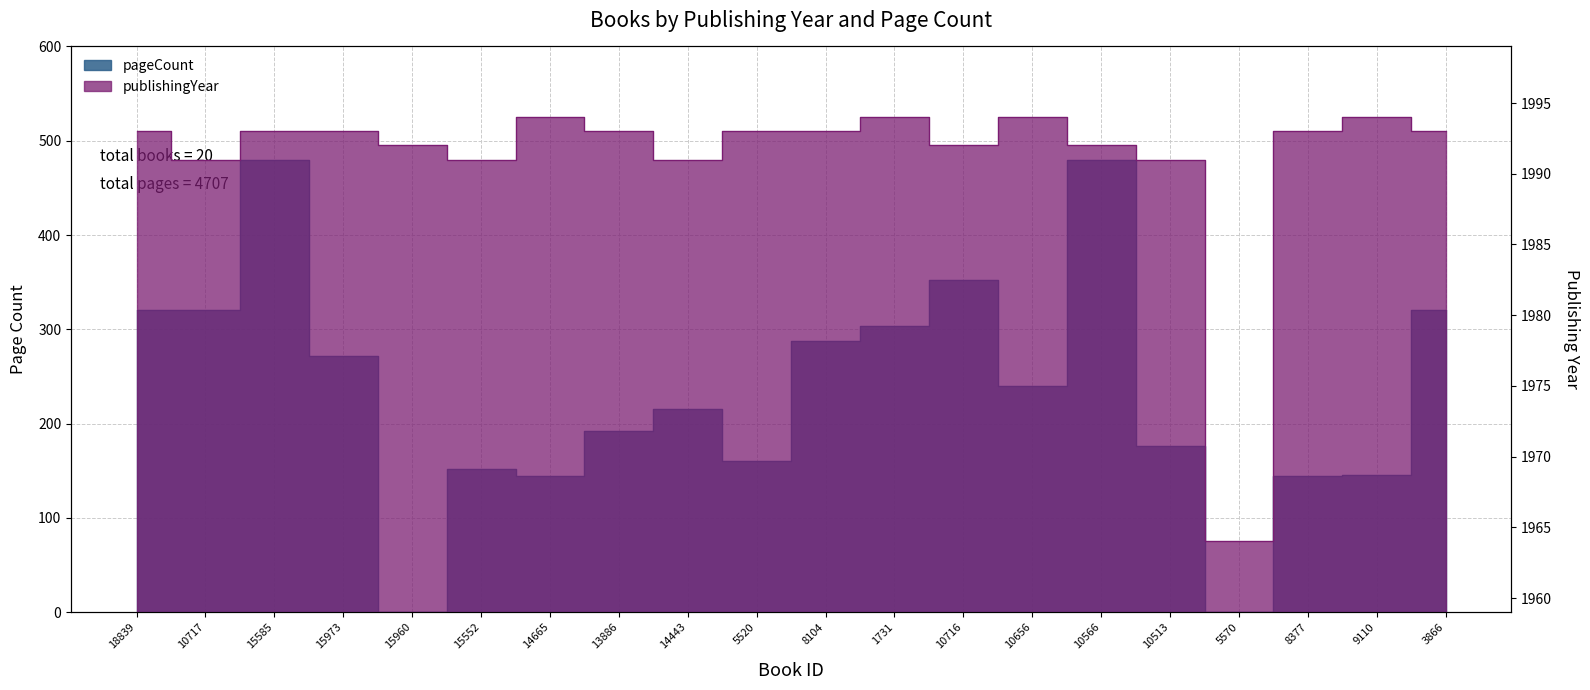

True or false: publishingYear and pageCount intersect in this chart.

False